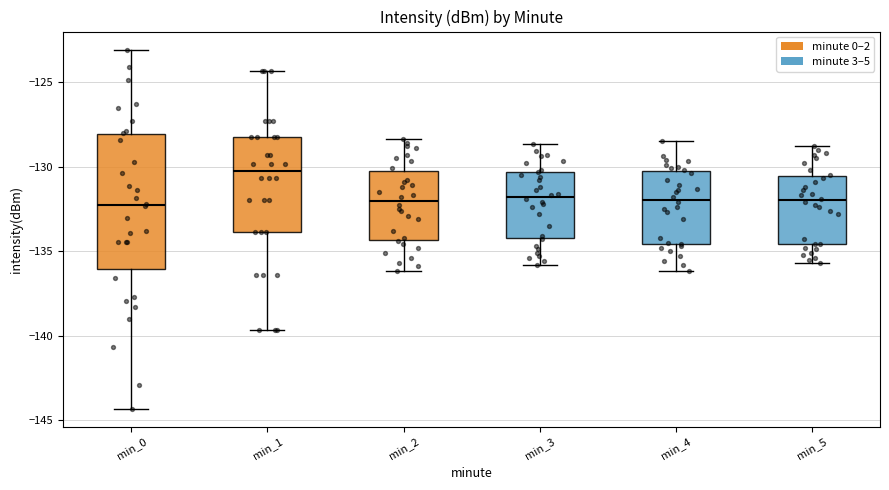

Comparing the boxes themselves (not the whiskers), which one is the tallest?

min_0